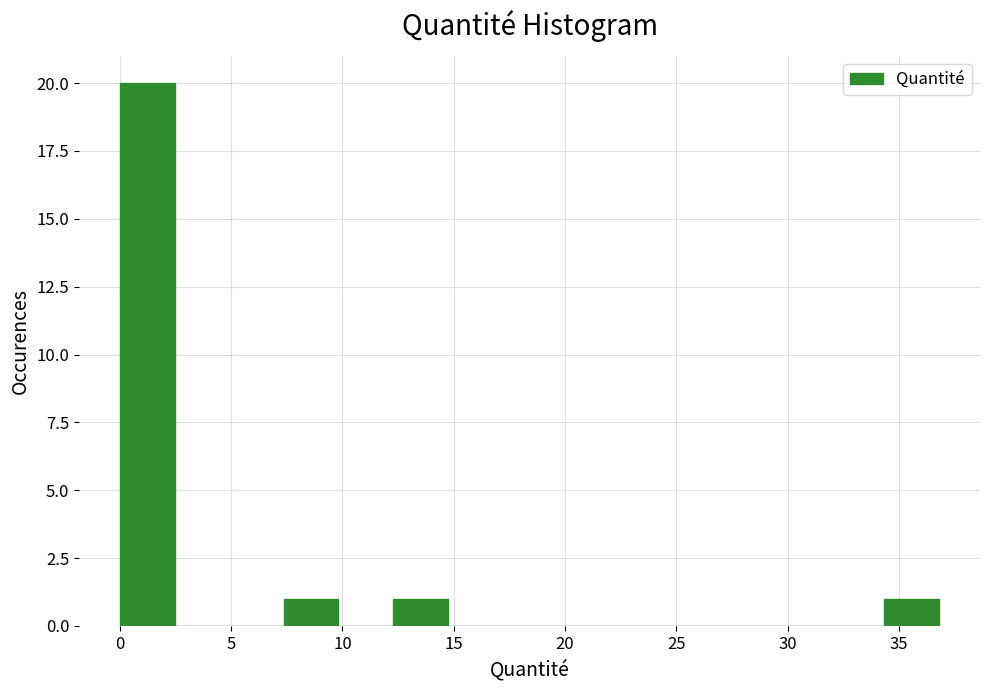

Which range on the x-axis has the tallest bar?

0.0 to 2.5